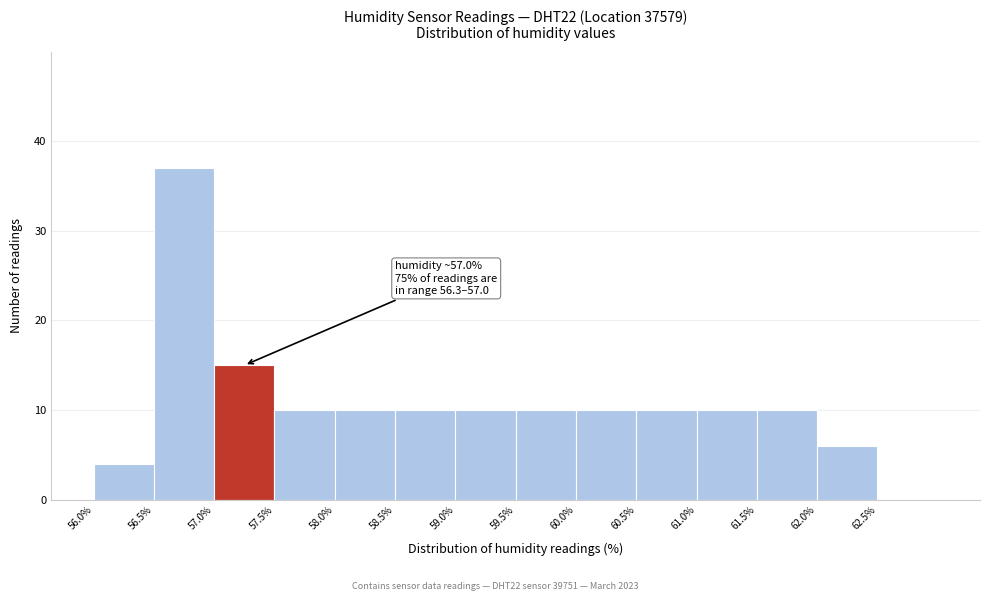

Over which range of the x-axis is the bar tallest?

56.5 to 57.0